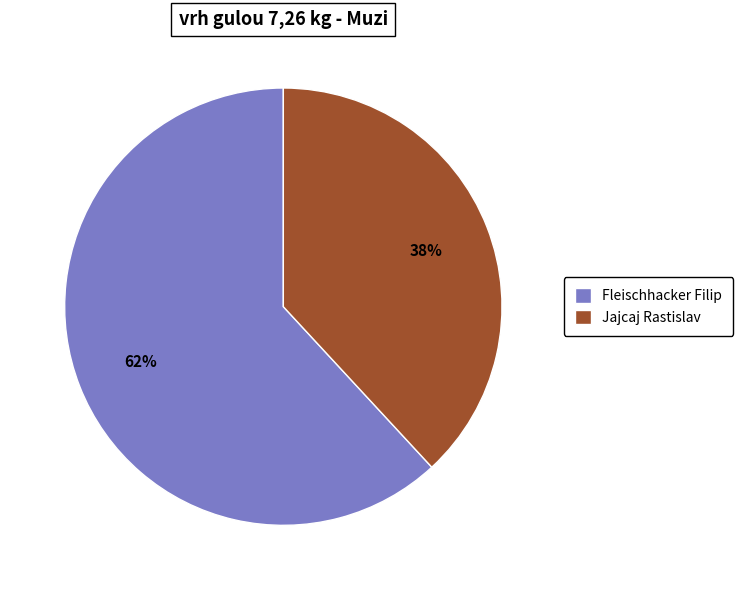

How many slices are in this pie chart?

2